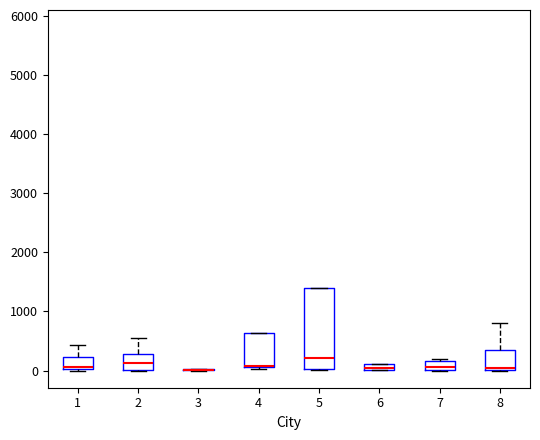

Which box is the tallest, from its lower edge to its upper edge?

5